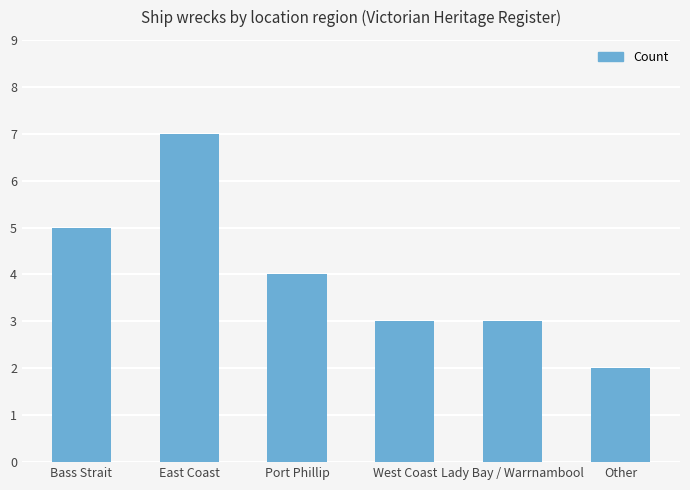

The chart shows a value of 3 at Other. True or false?

False